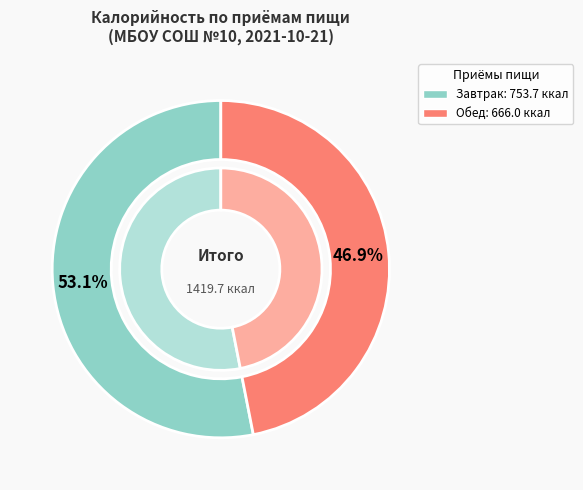

Which slice represents more than half of the pie?

Завтрак